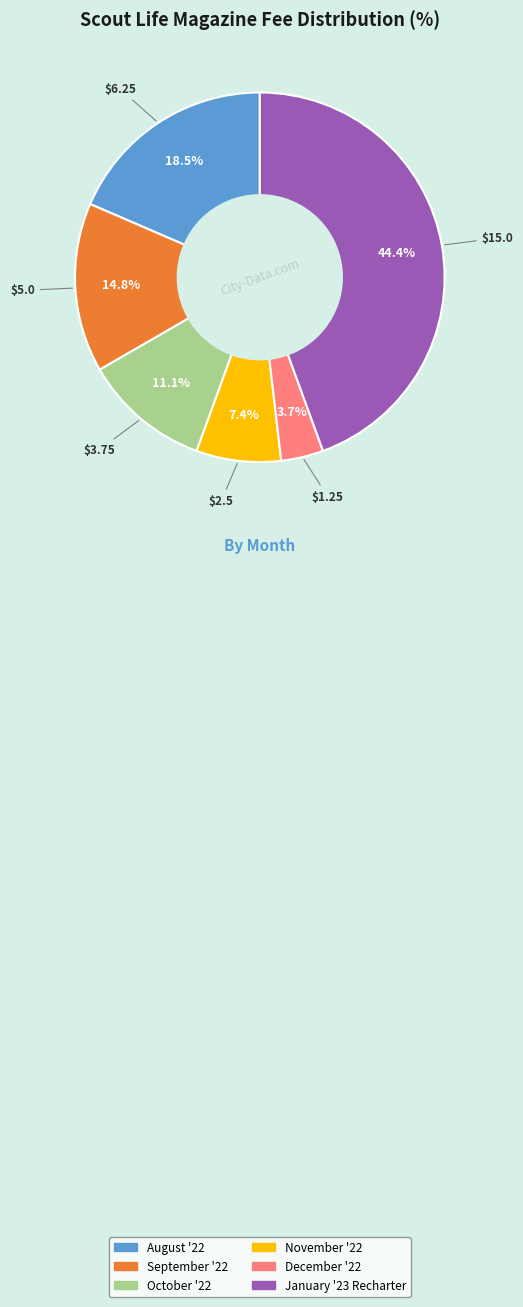

Which slice is the largest?

January '23 Recharter